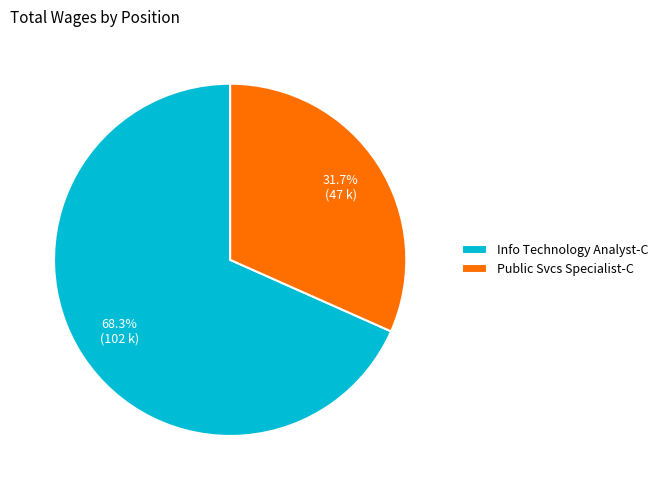

How many slices are in this pie chart?

2